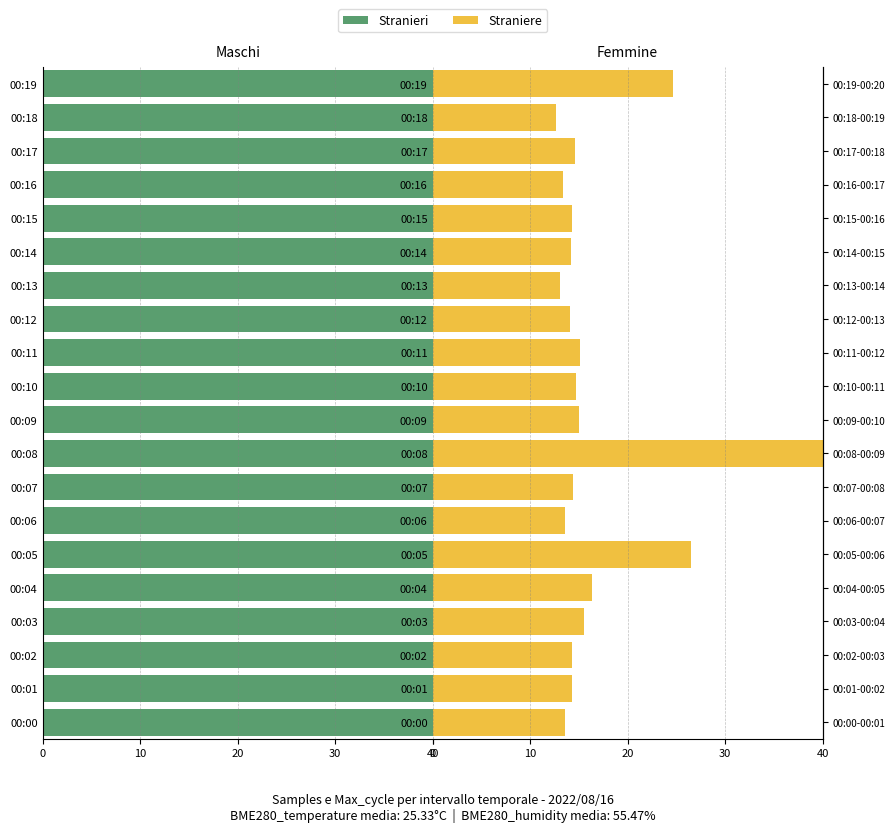

What are all the series names shown in the legend?

Stranieri, Straniere